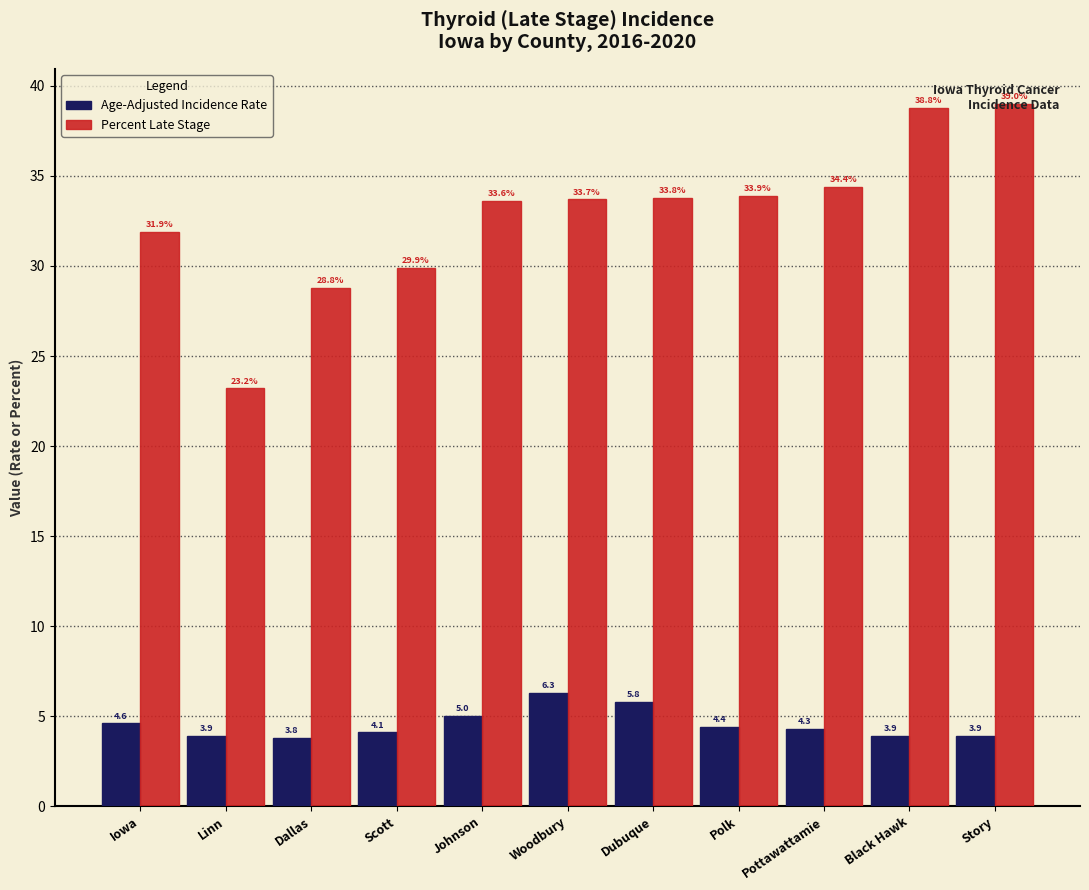

Between Woodbury and Black Hawk, which series saw the biggest shift?

Percent Late Stage